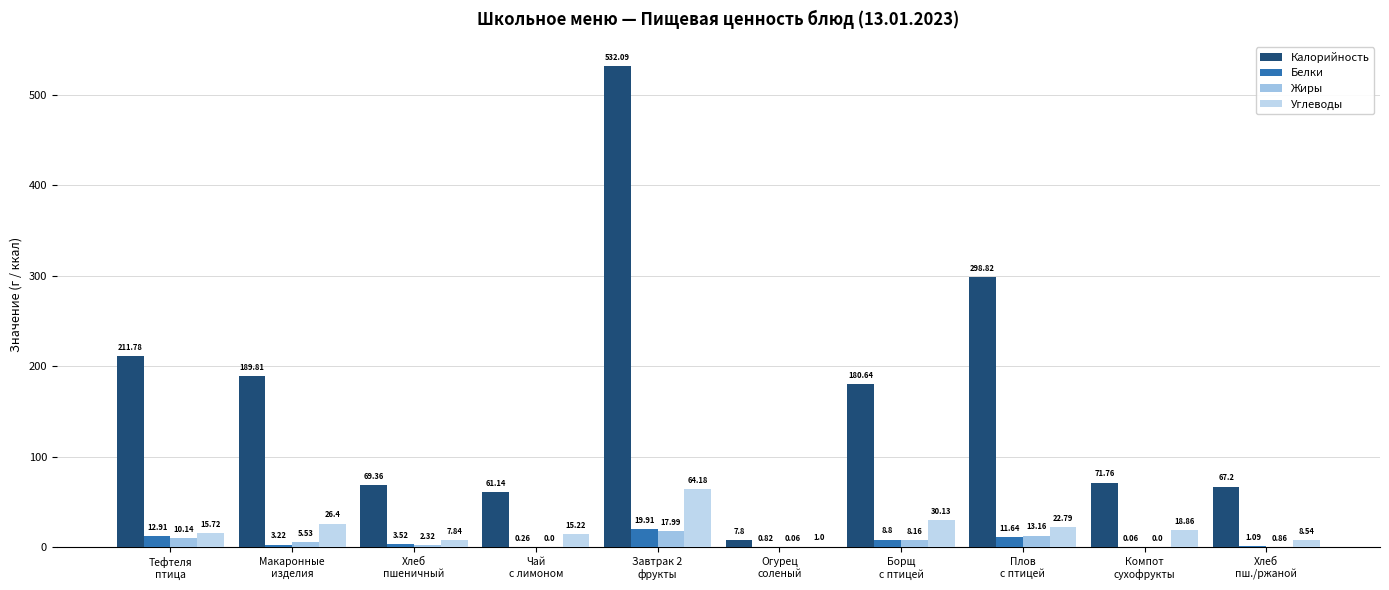

What are all the series names shown in the legend?

Калорийность, Белки, Жиры, Углеводы